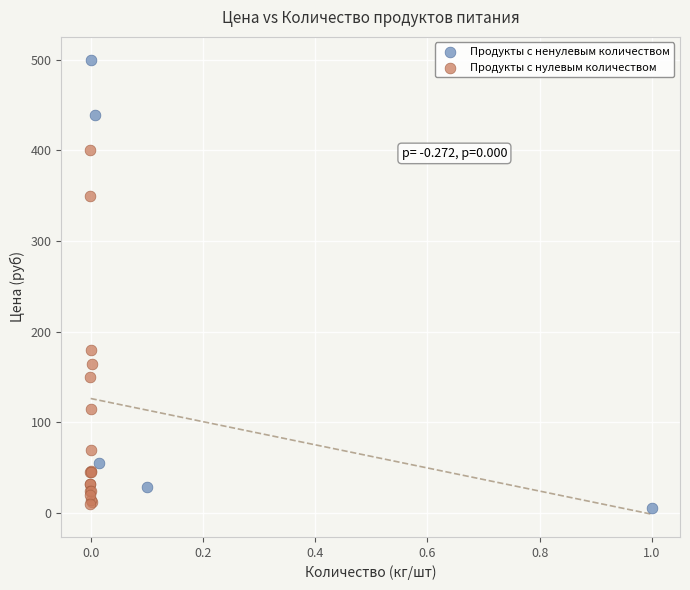

Which series has the largest Y range (max minus min)?

Продукты с ненулевым количеством